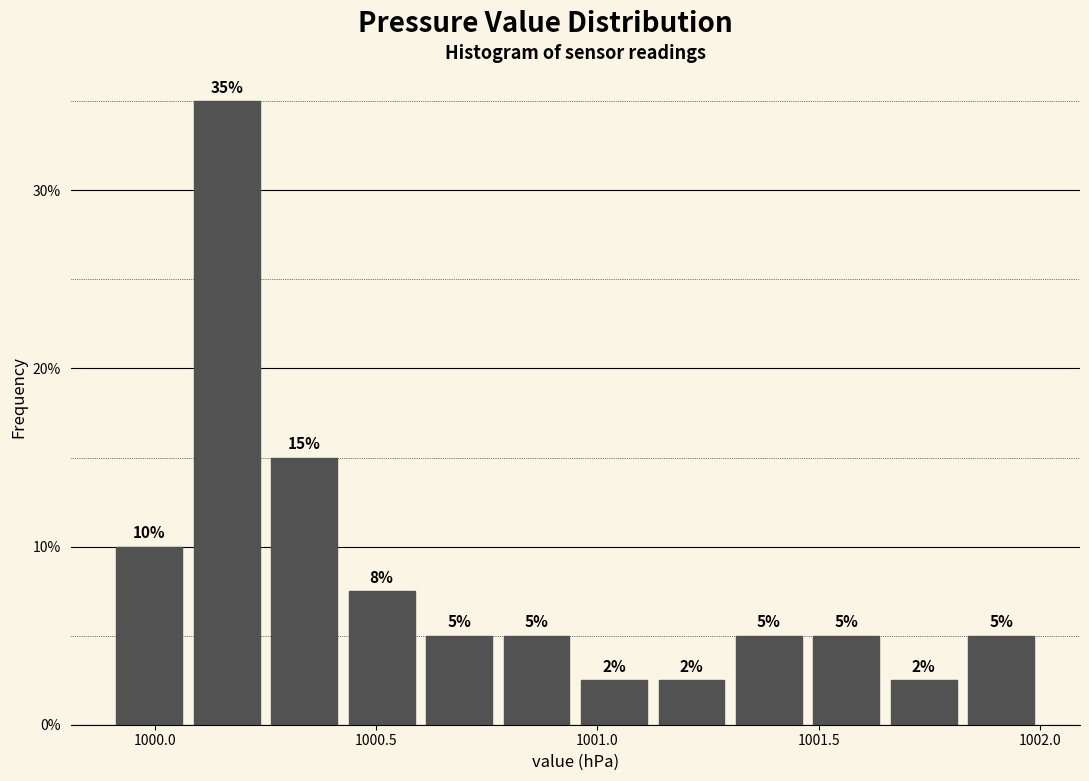

Around what value on the x-axis is the tallest bar? Give the approximate position of its centre, as read against the axis.

1000.15